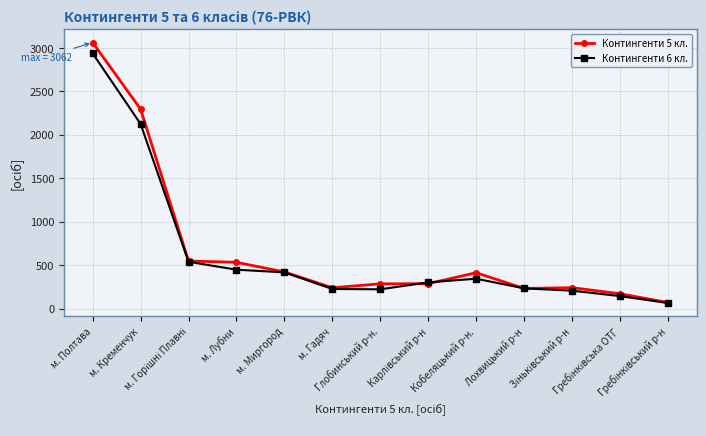

What is the total value across all series at Кобеляцький р-н.?

755